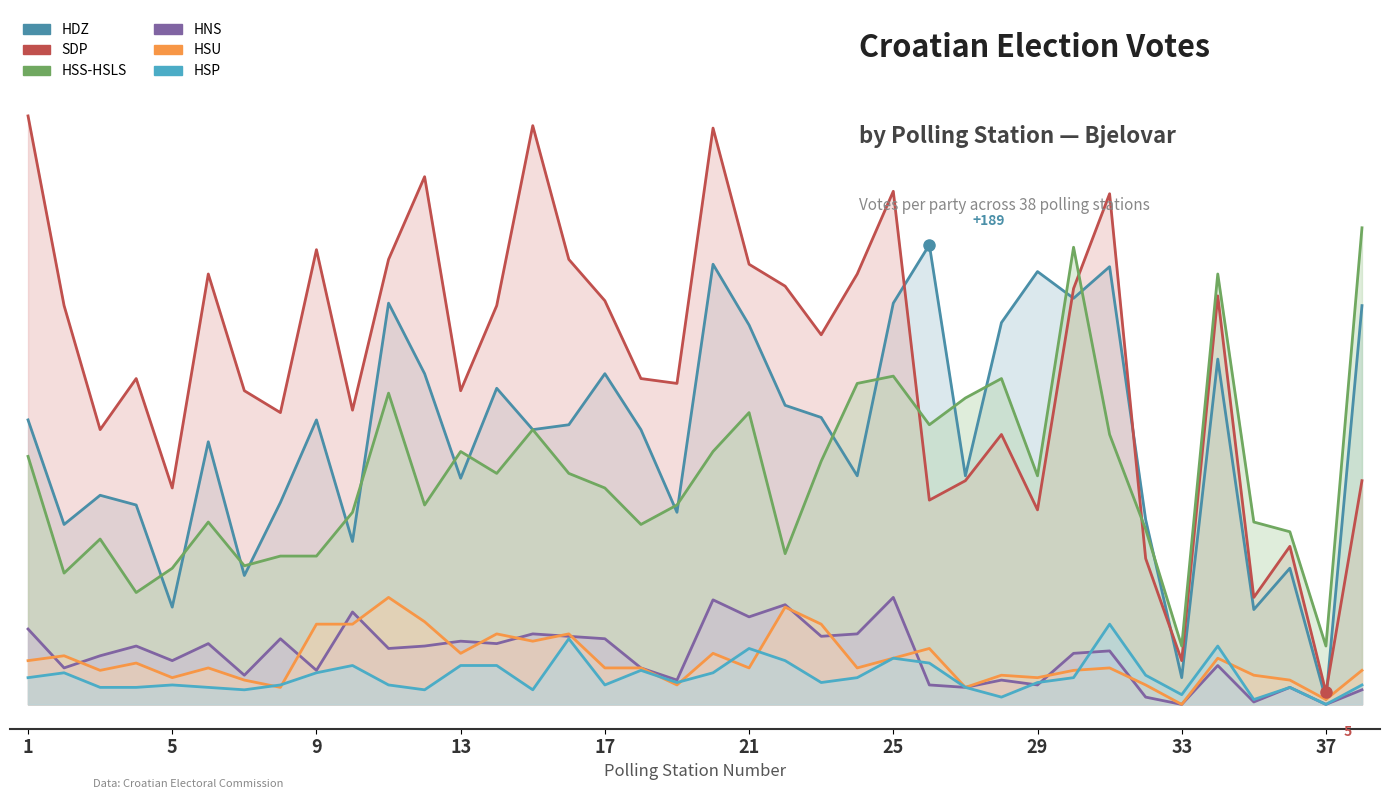

What are all the series names shown in the legend?

HDZ, SDP, HSS-HSLS, HNS, HSU, HSP